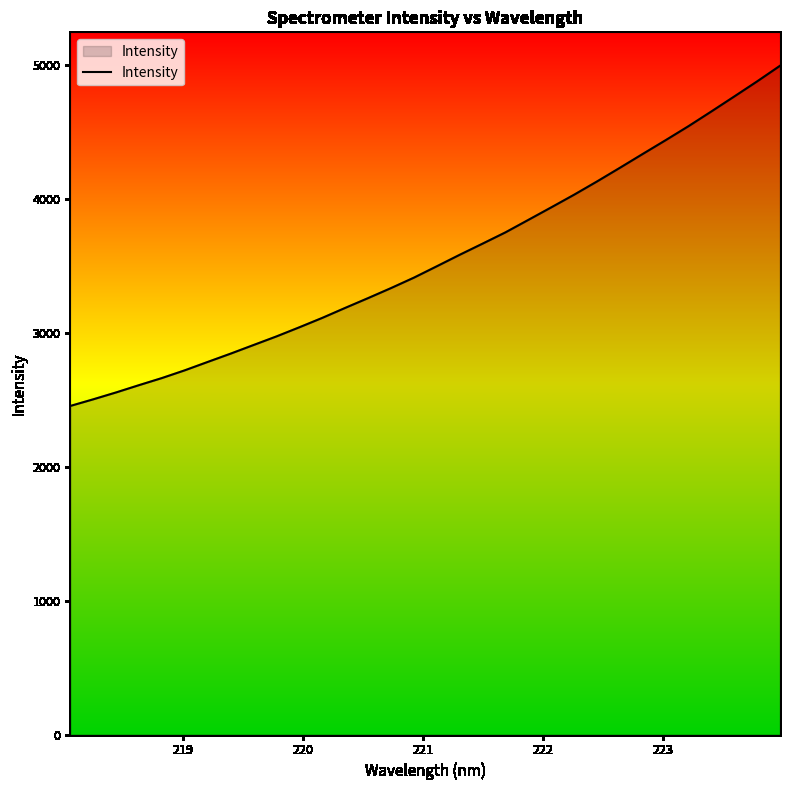

What is the difference between the maximum and minimum values?

2542.0